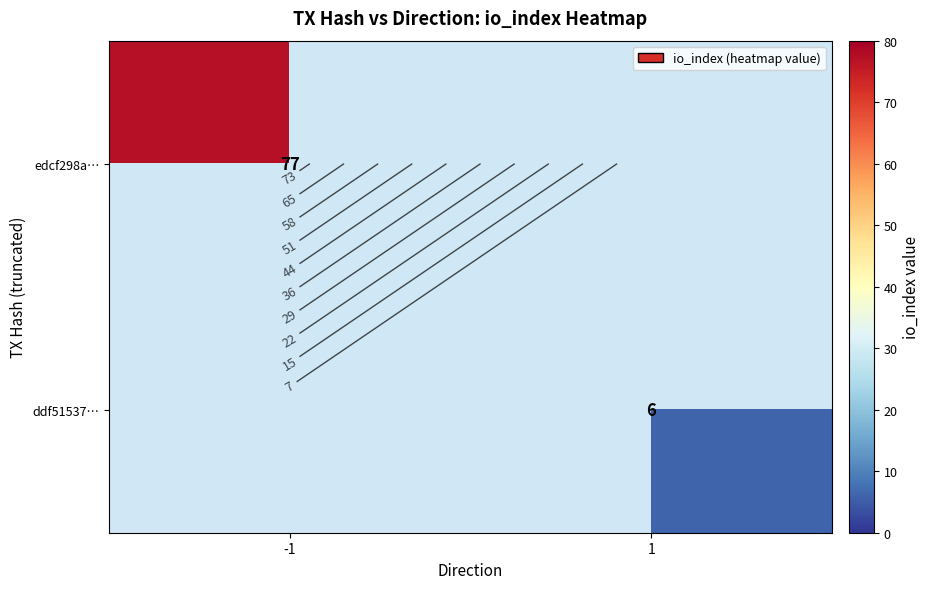

What is the total value across all series at -1?

77